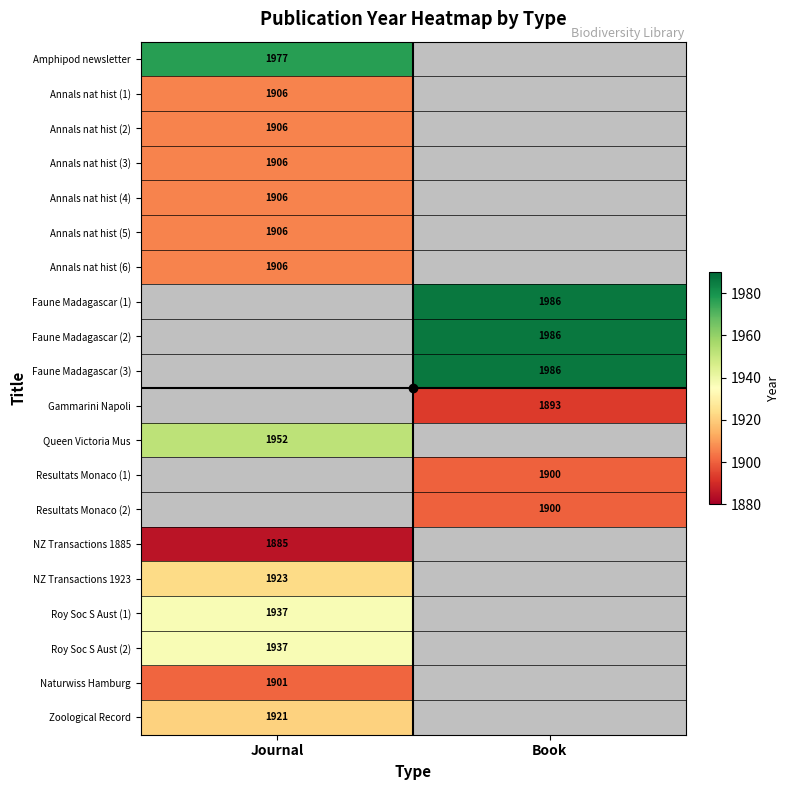

At how many categories does at least one series exceed 1983?

1